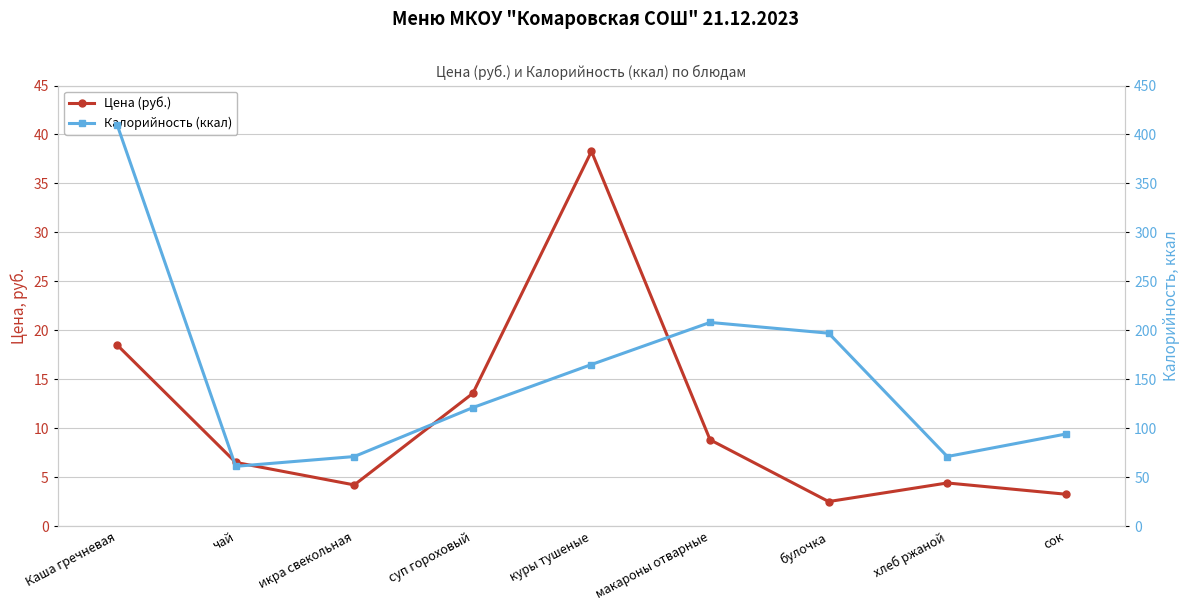

How many lines are shown in the chart?

2